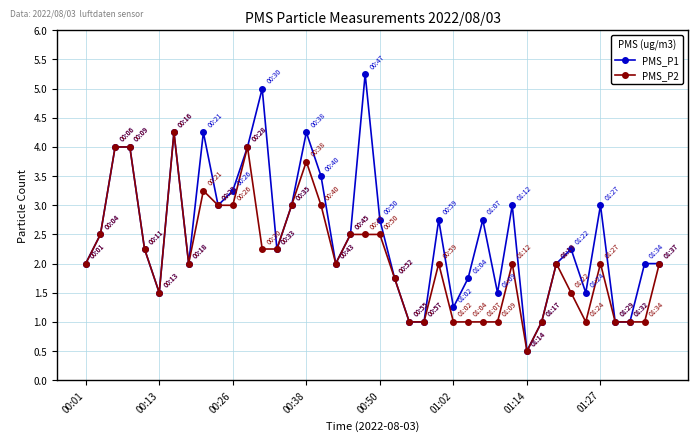

What is the value of the PMS_P2 point at the 36th from the left?

2.0